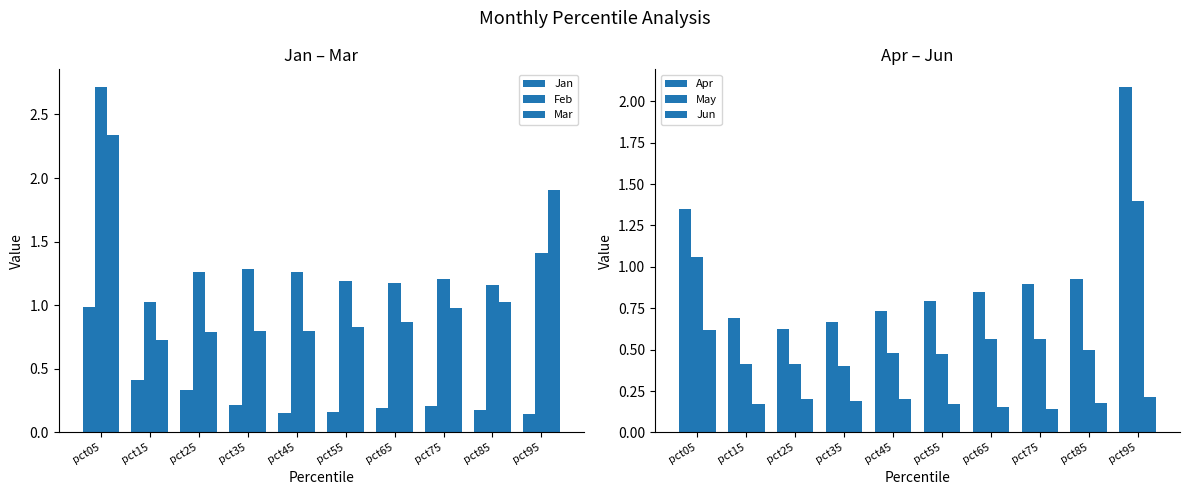

At which label does Feb reach its minimum?

pct15